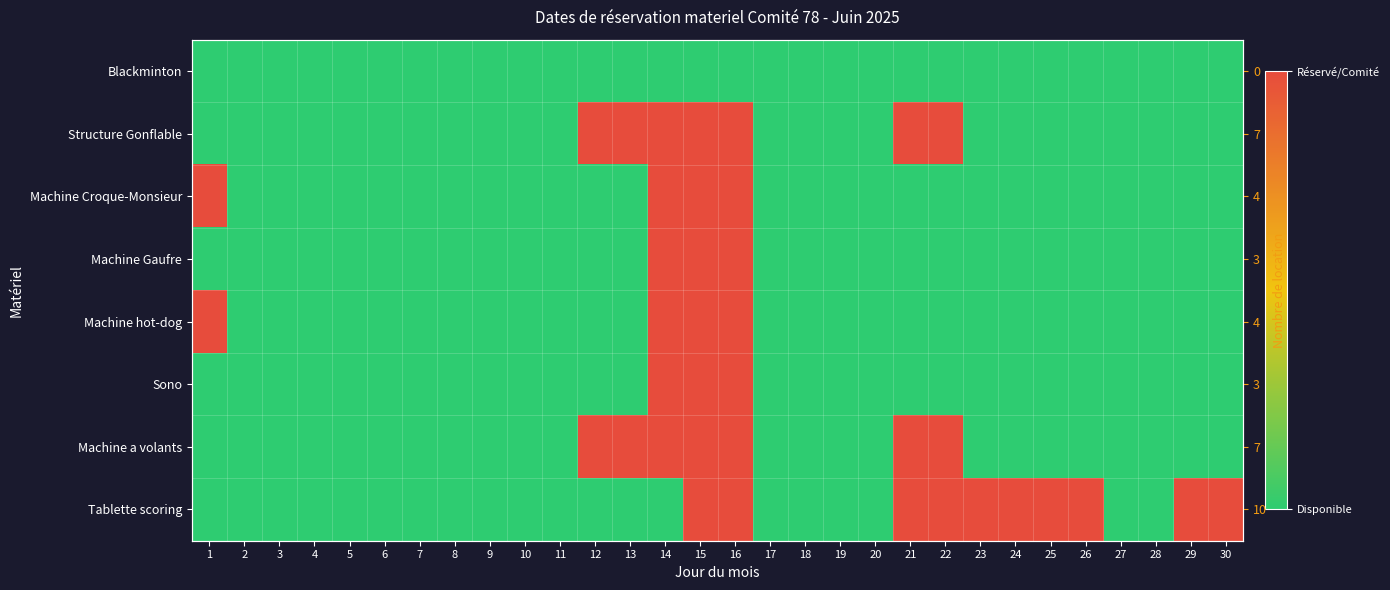

True or false: Machine Croque-Monsieur has a value of -1 at 30.

False